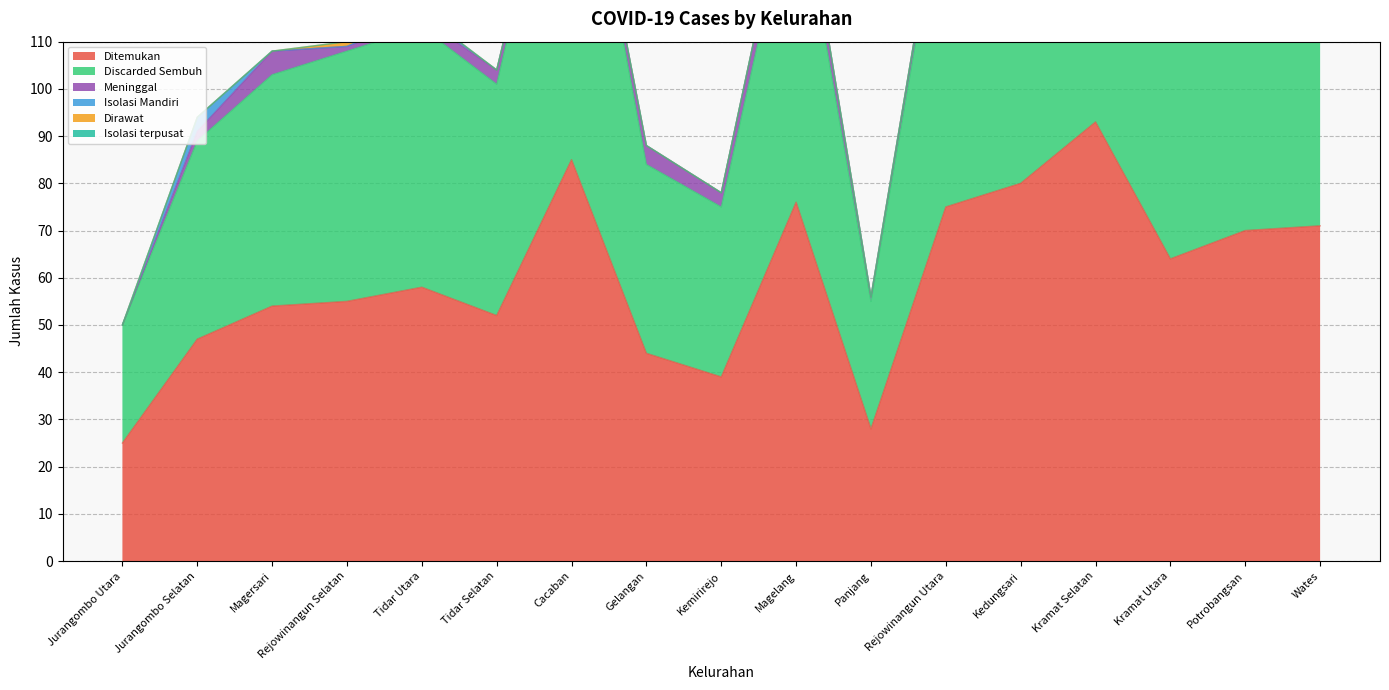

What is the difference between the maximum and minimum values in the Meninggal series?

6